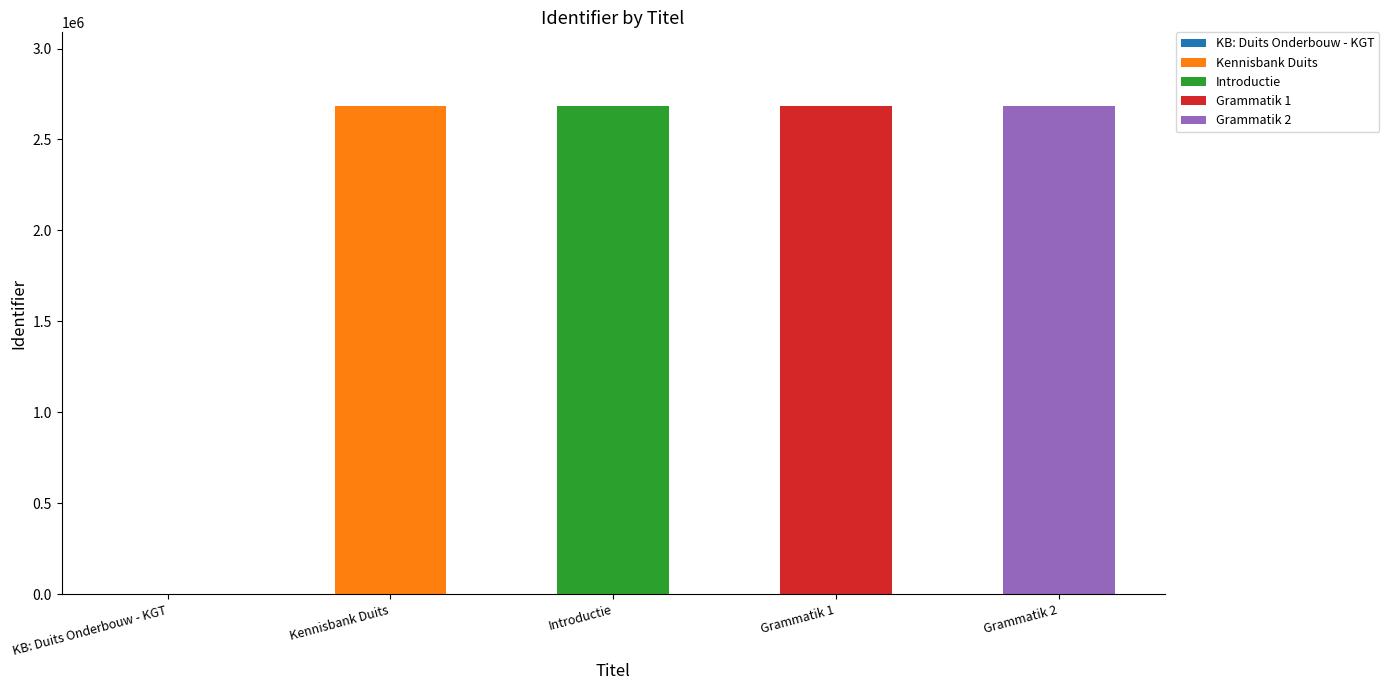

At which label does Kennisbank Duits reach its peak?

Kennisbank Duits